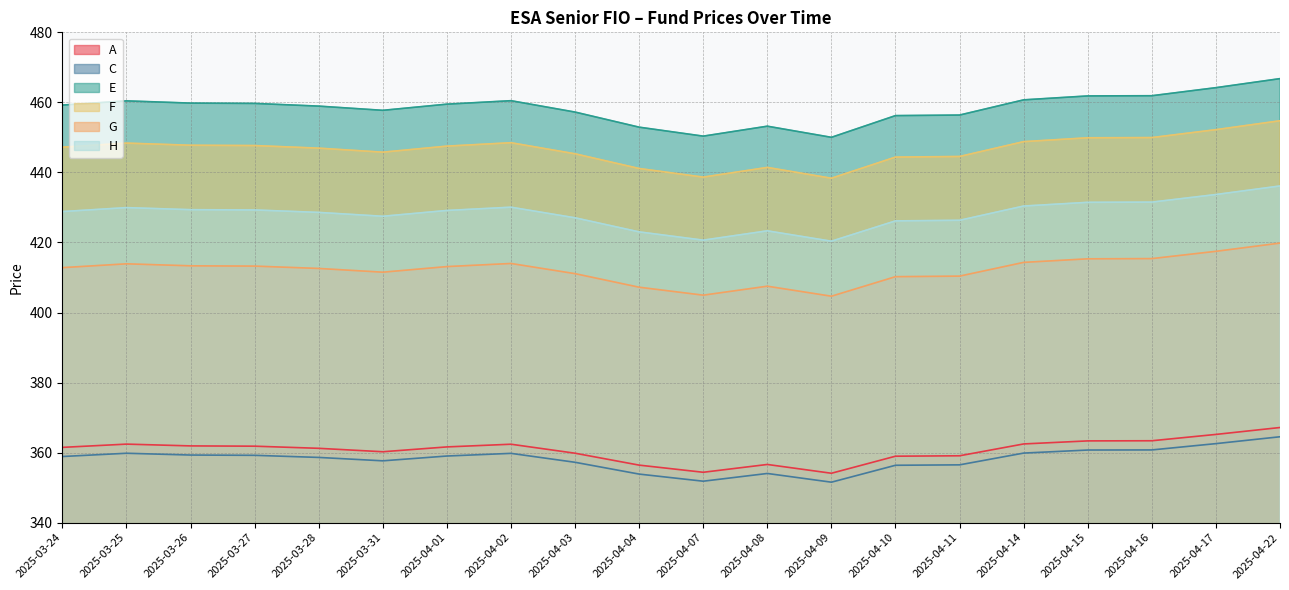

Between 2025-03-25 and 2025-04-22, which series saw the biggest shift?

F